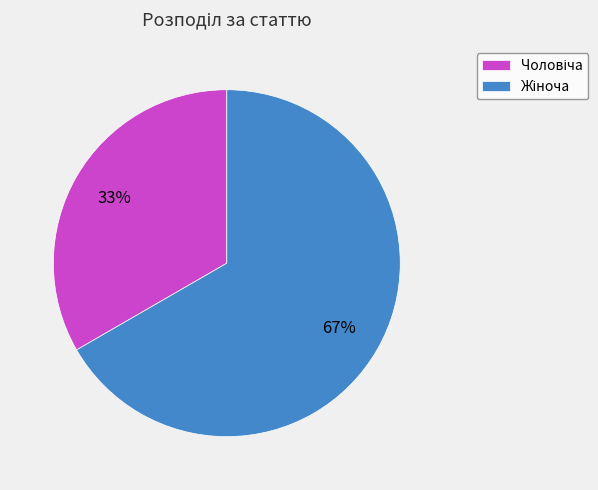

To the nearest percent, what is the average slice percentage?

50%